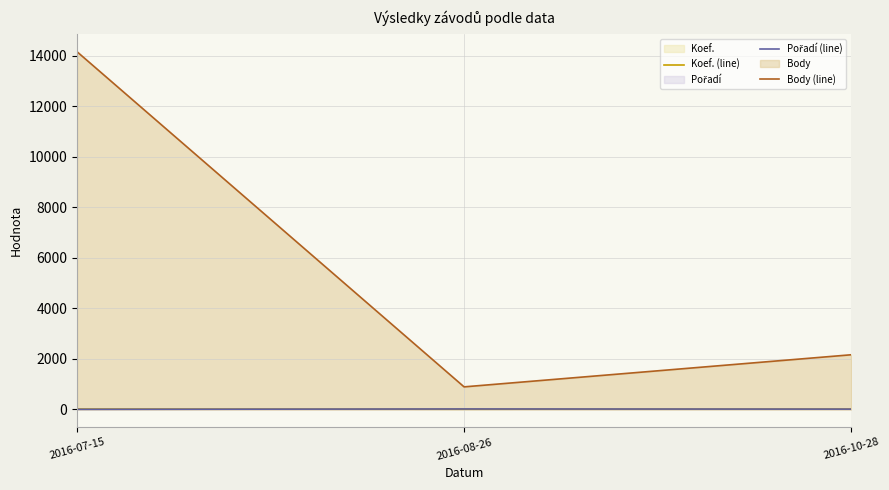

What is the difference between the maximum and minimum values in the Koef. (line) series?

5